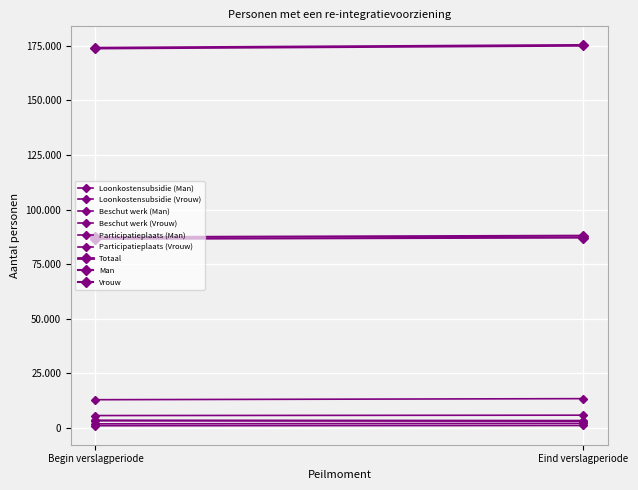

What is the label of the 2nd point from the right?

Begin verslagperiode